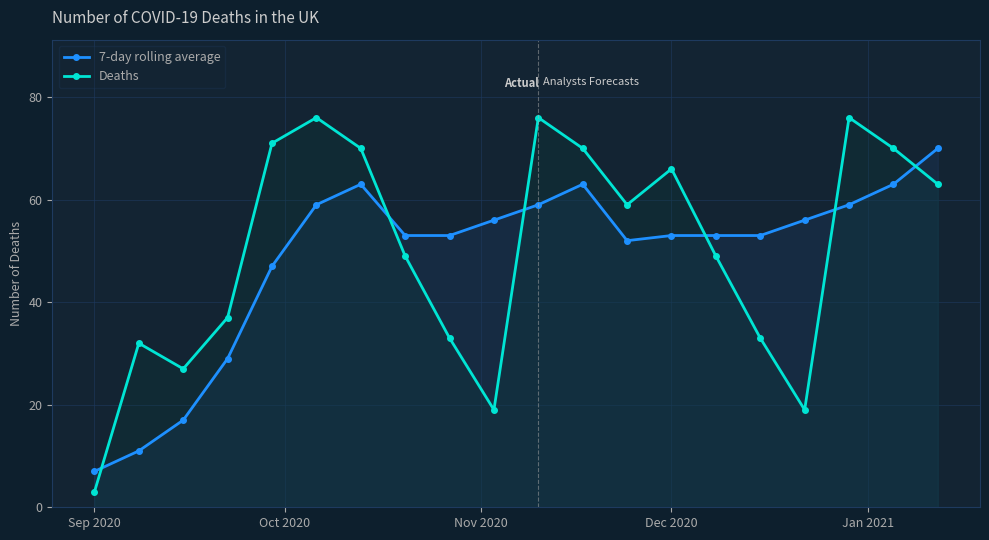

Count the number of data series in this chart.

2